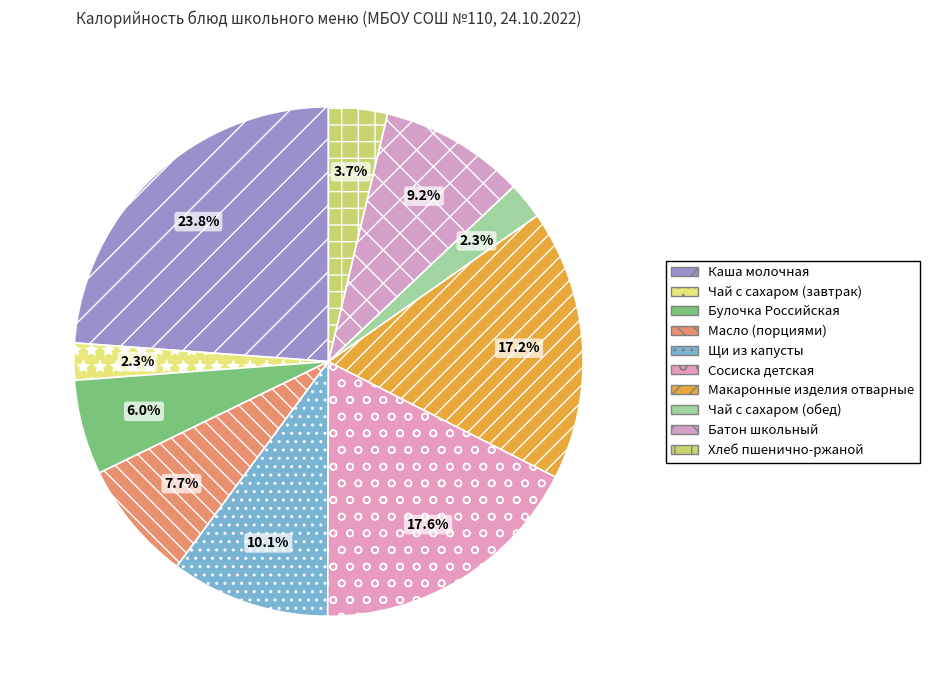

Which slice is the largest?

Каша молочная